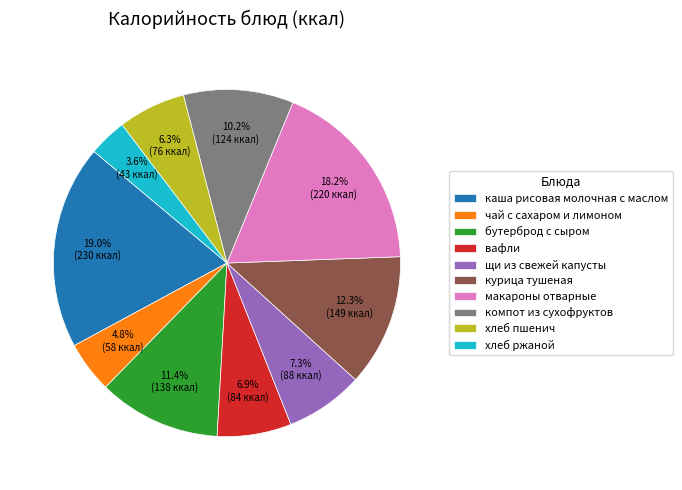

How many slices are in this pie chart?

10